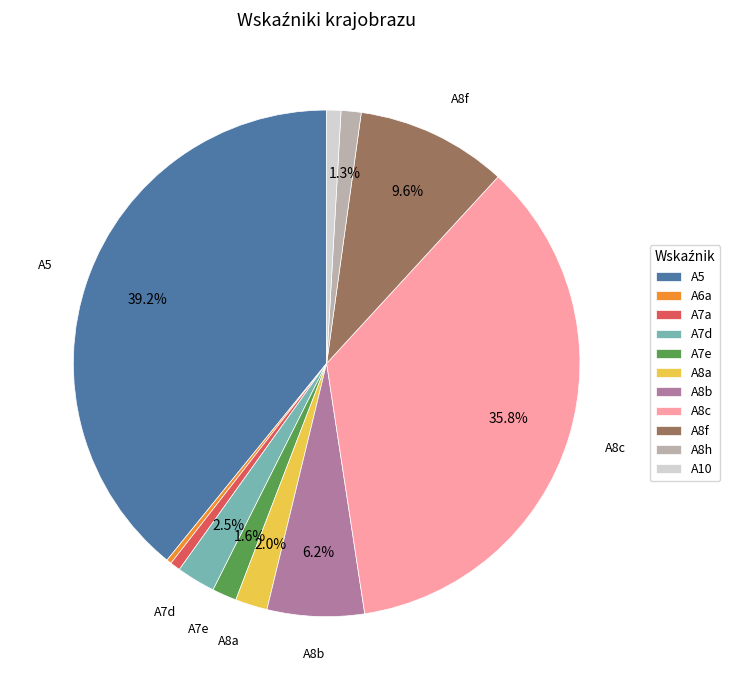

Which slice is the largest?

A5